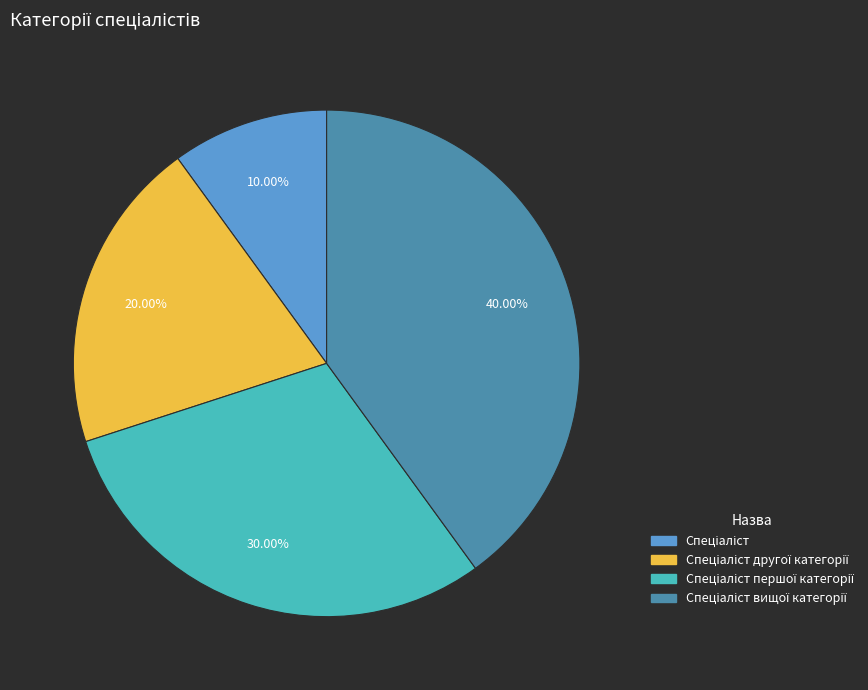

Is there a majority slice in this chart?

No